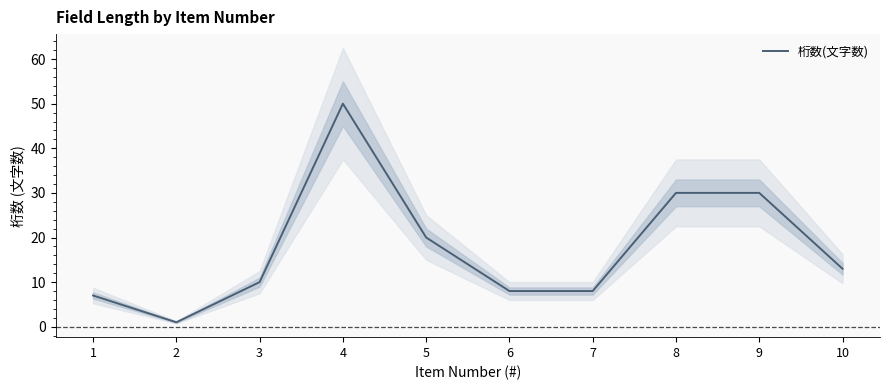

True or false: the data shows 13 at 10.

True